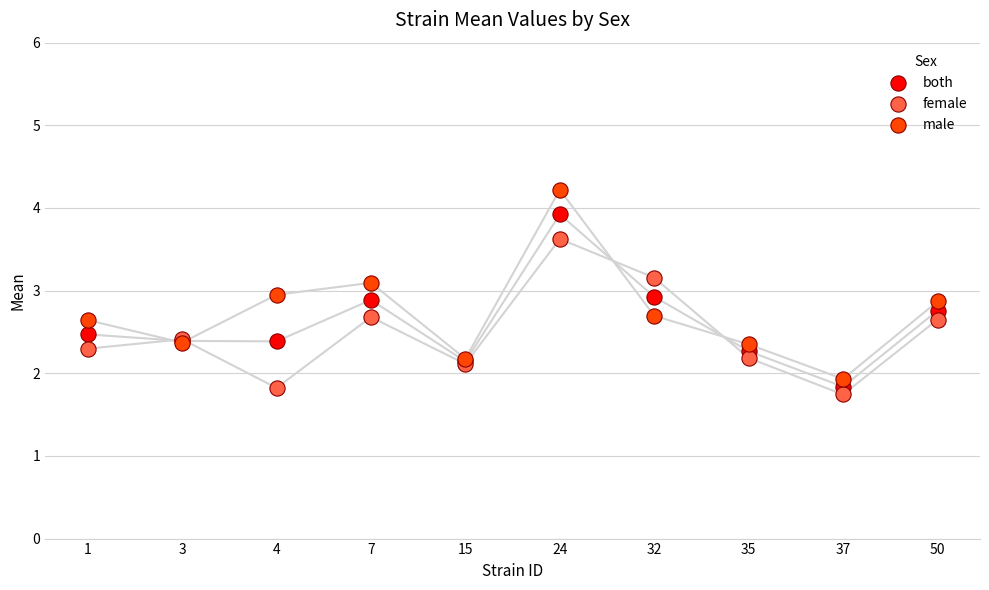

Which series has the widest spread of Y values?

male